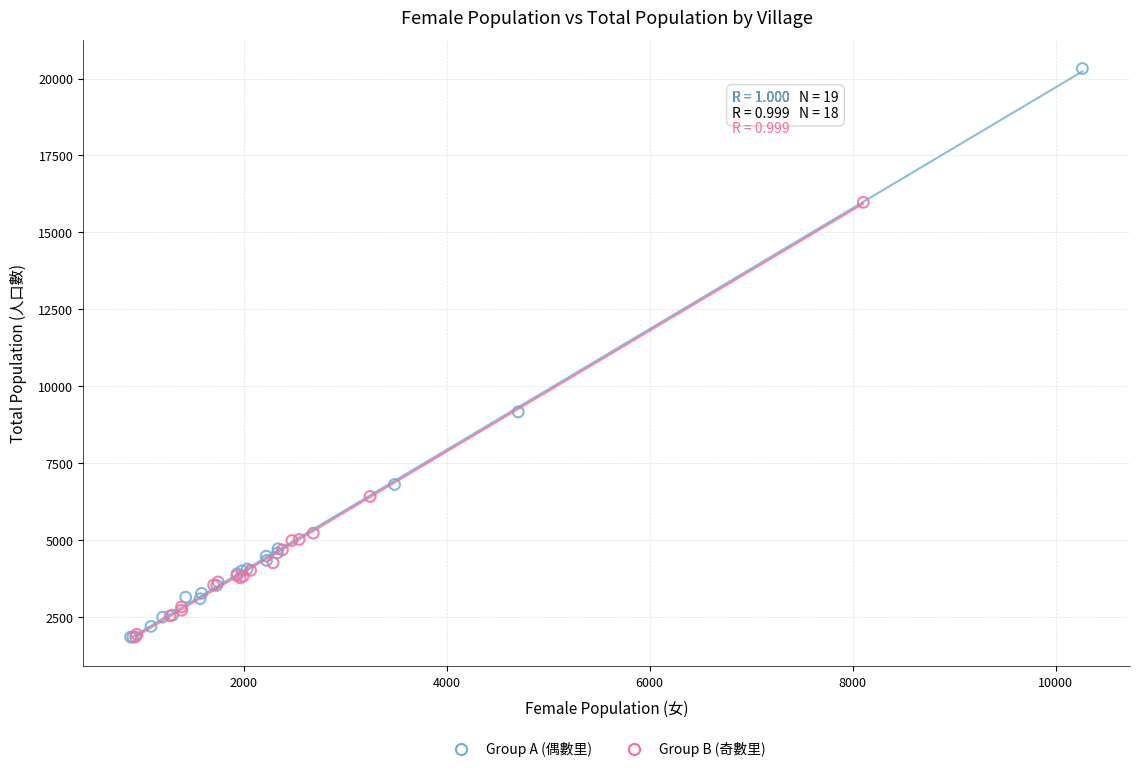

Which series reaches the maximum Y coordinate?

Group A (偶數里)